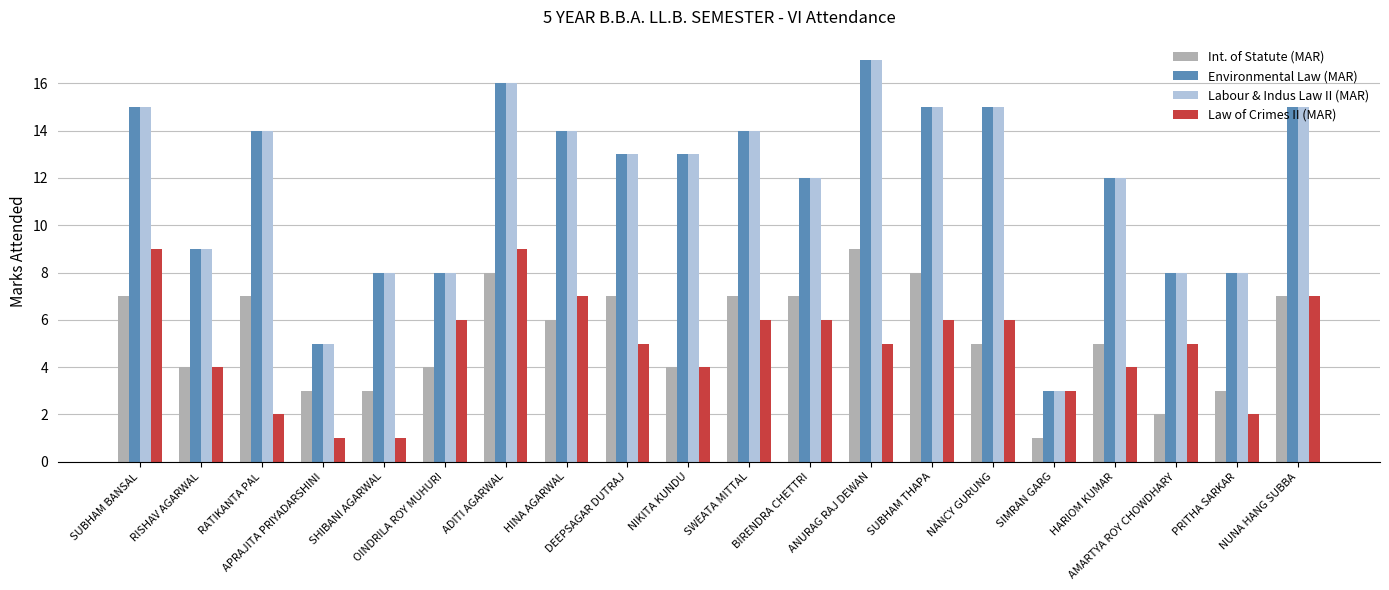

What is the value of the Labour & Indus Law II (MAR) bar at the 11th from the left?

14